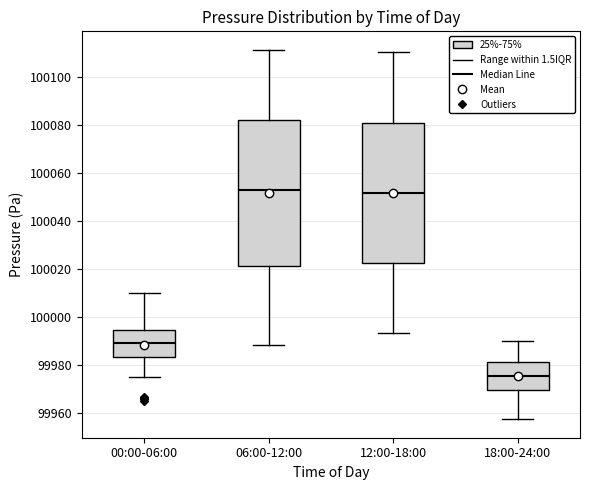

Reading left to right, read every box against the y-axis: the position of its median line, the range the box covers, and the ends of its whiskers. The values are not printed on the chart, so give them approximately, as read against the axis.

00:00-06:00: median 99990, box 99984 to 99994, whiskers 99976 to 100010
06:00-12:00: median 100054, box 100022 to 100082, whiskers 99988 to 100112
12:00-18:00: median 100052, box 100022 to 100082, whiskers 99994 to 100110
18:00-24:00: median 99976, box 99970 to 99982, whiskers 99958 to 99990